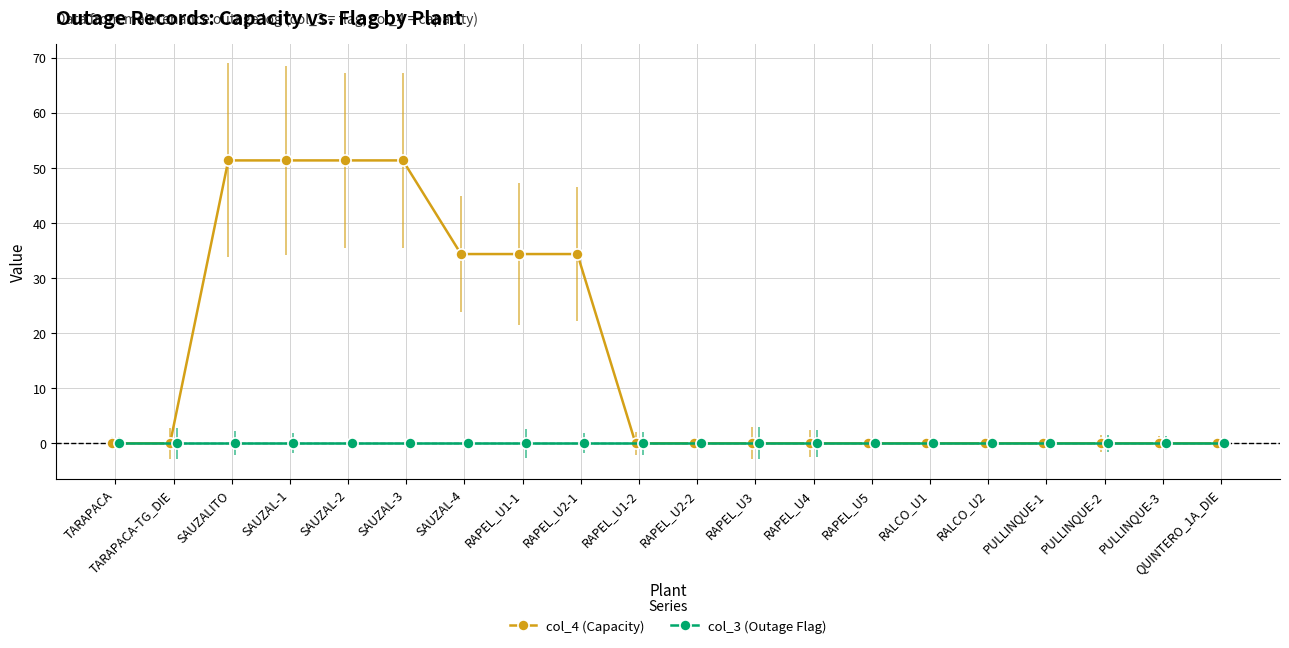

Does the chart have visible grid lines?

Yes